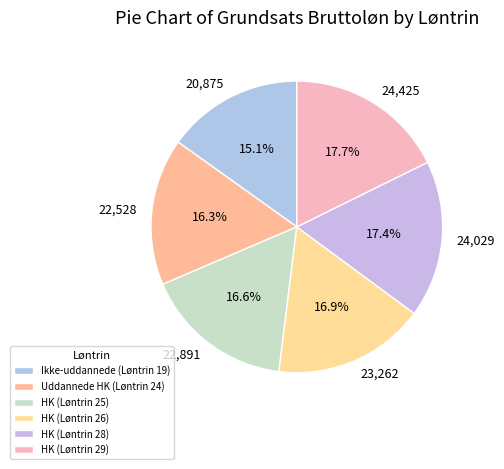

To the nearest percent, what percentage of the pie is HK (Løntrin 26)?

17%